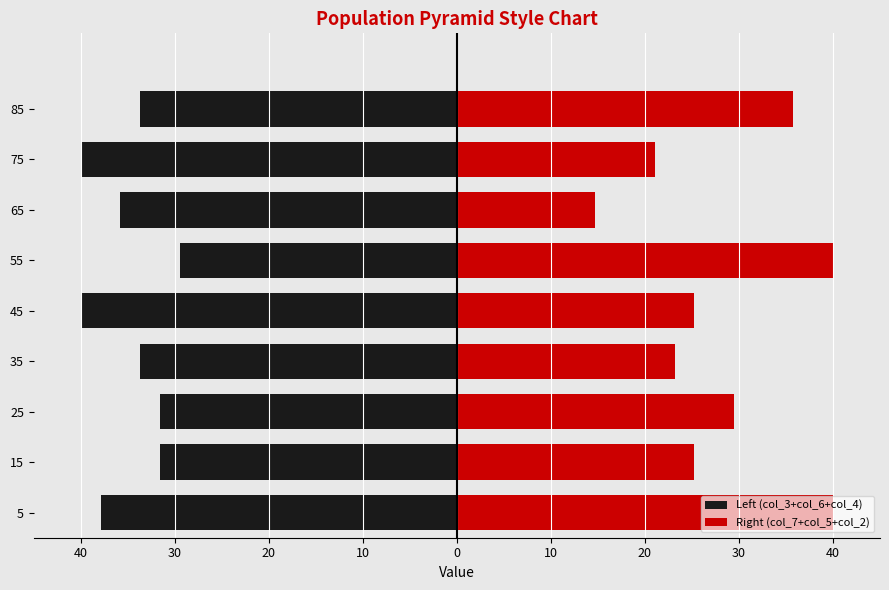

True or false: Right (col_7+col_5+col_2) has a value of 40.0 at 5.

True